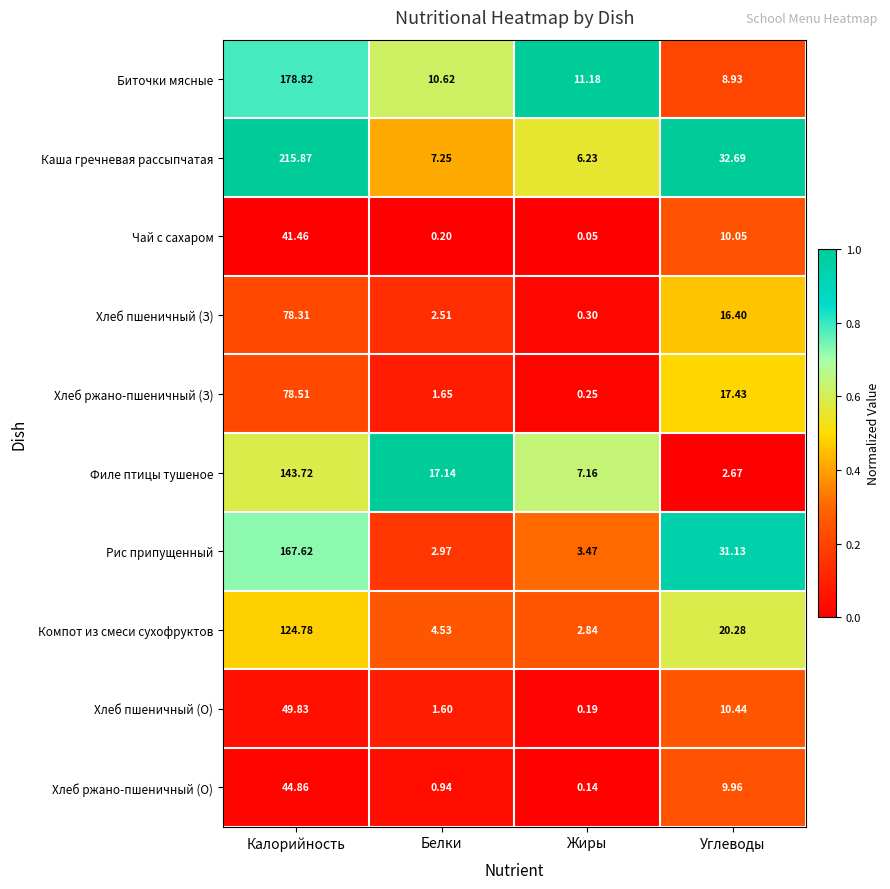

List the labels in order of Рис припущенный value, largest first.

Калорийность, Углеводы, Жиры, Белки